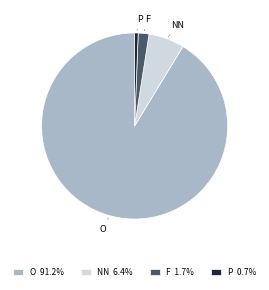

Do NN 6.4% and O 91.2% together represent more than half of the pie?

Yes